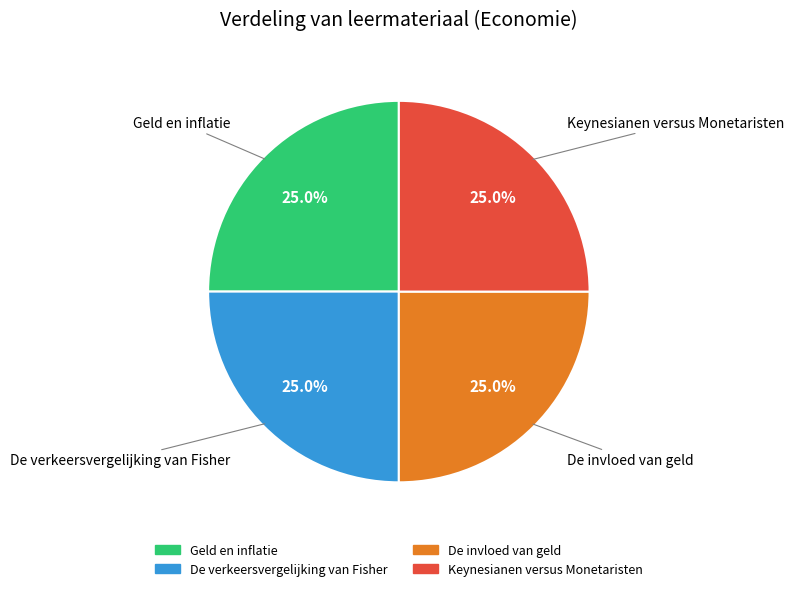

What is the ratio of the value at De invloed van geld to the value at Keynesianen versus Monetaristen?

1.0